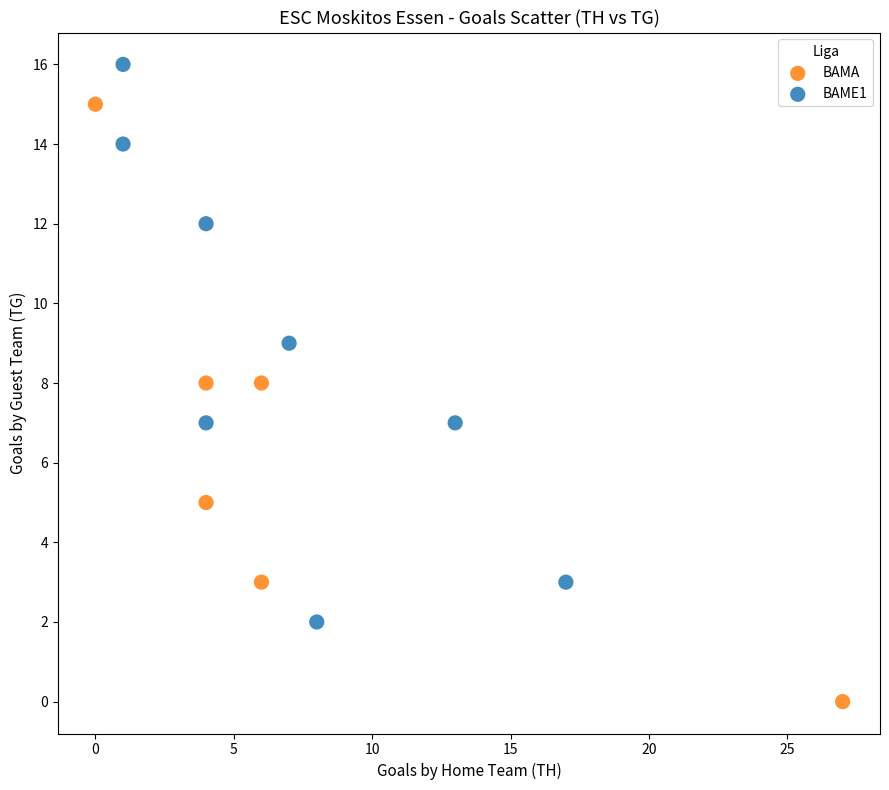

Which series contains the lowest Y value?

BAMA